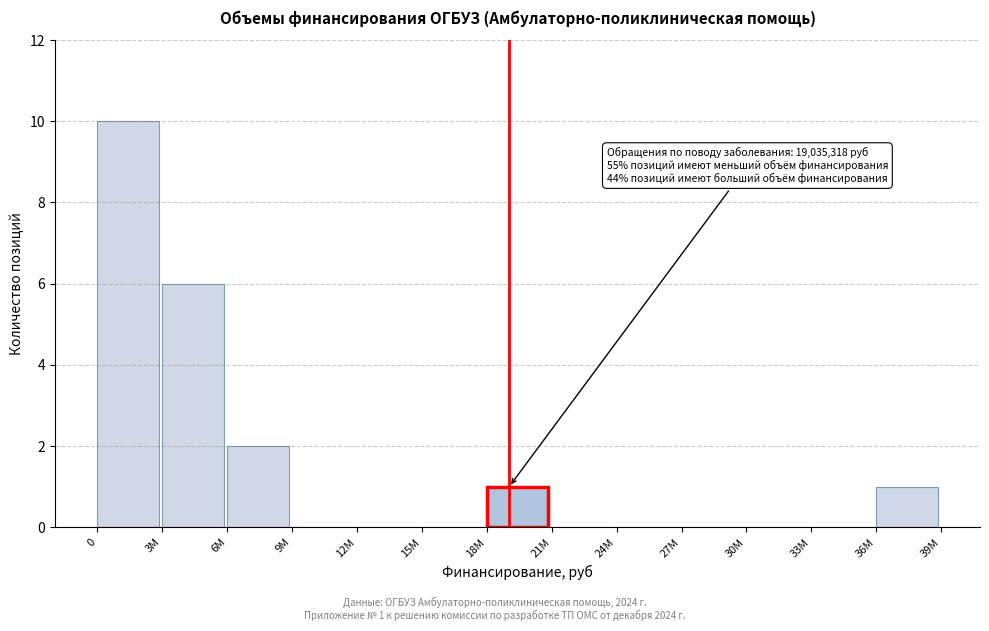

Reading left to right, what are all the values shown in this chart?

0=10	3М=6	6М=2	9М=0	12М=0	15М=0	18М=1	21М=0	24М=0	27М=0	30М=0	33М=0	36М=1